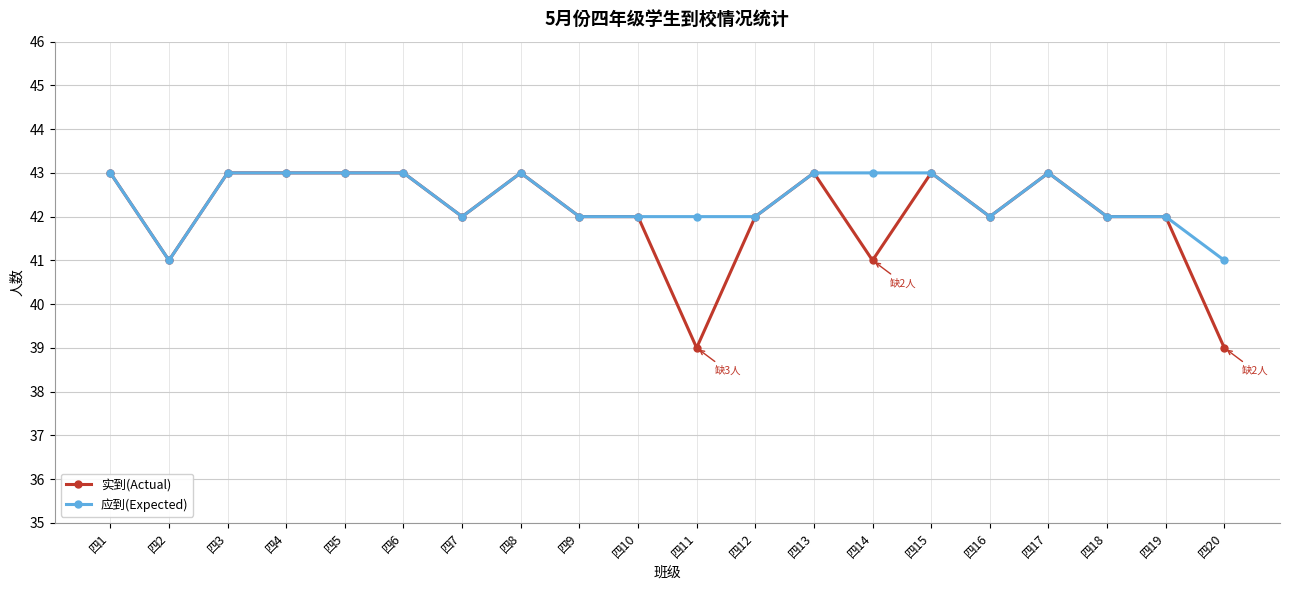

How many values in the 应到(Expected) series are below 43?

10